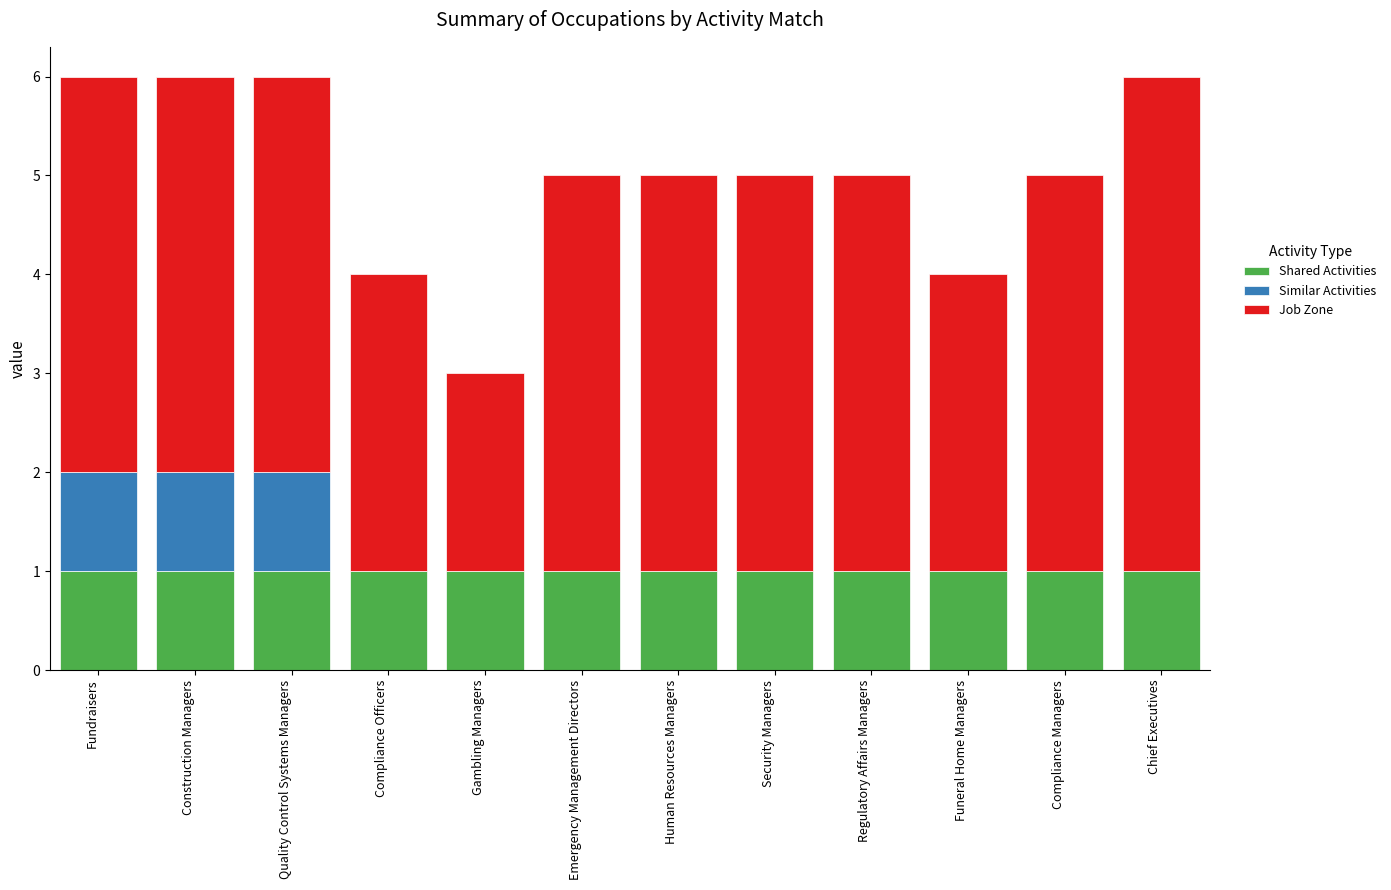

What is the total value across all series at Chief Executives?

6